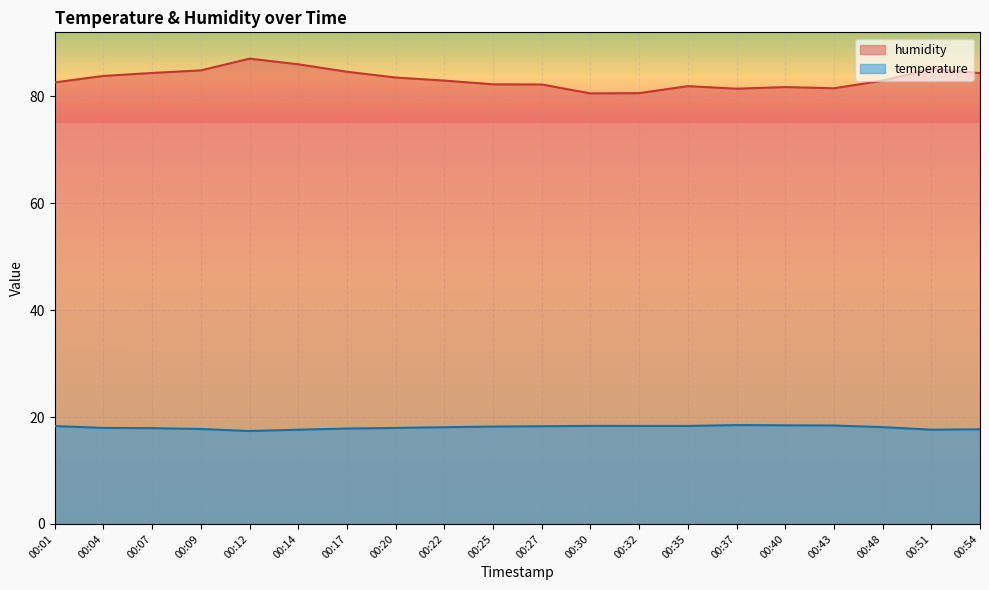

At 00:35, list the series in order from smallest to largest.

temperature, humidity